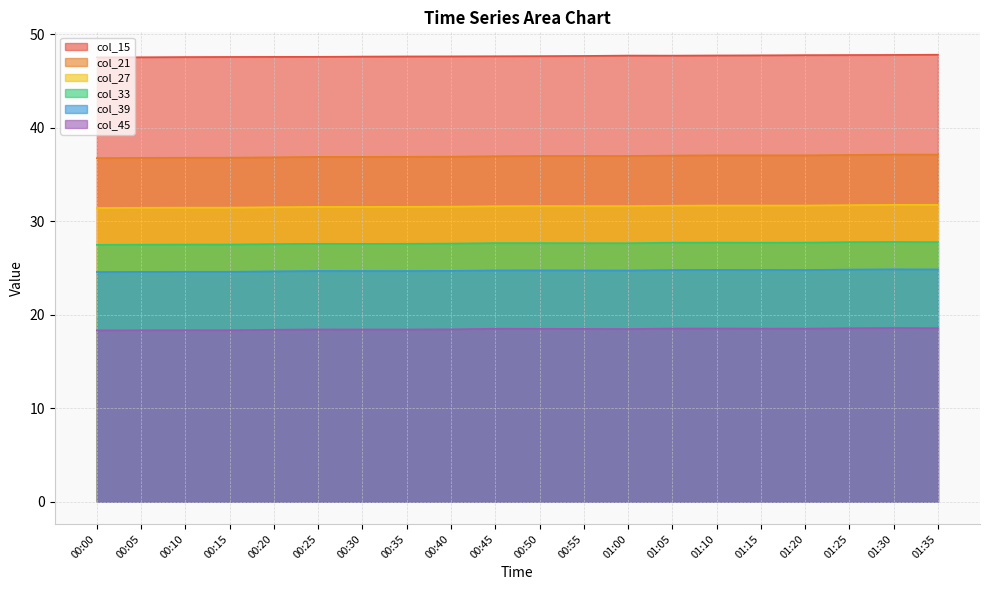

True or false: col_39 and col_45 intersect in this chart.

False